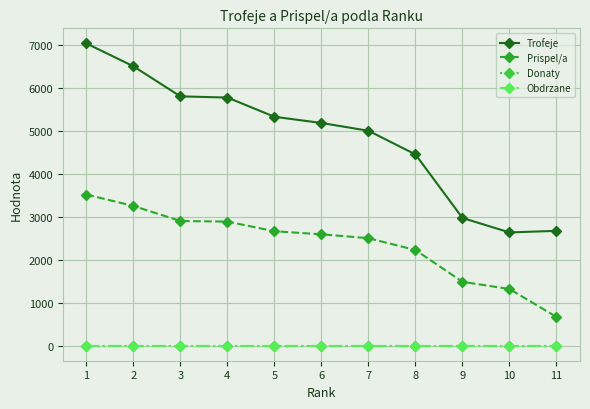

True or false: Trofeje and Prispel/a intersect in this chart.

False